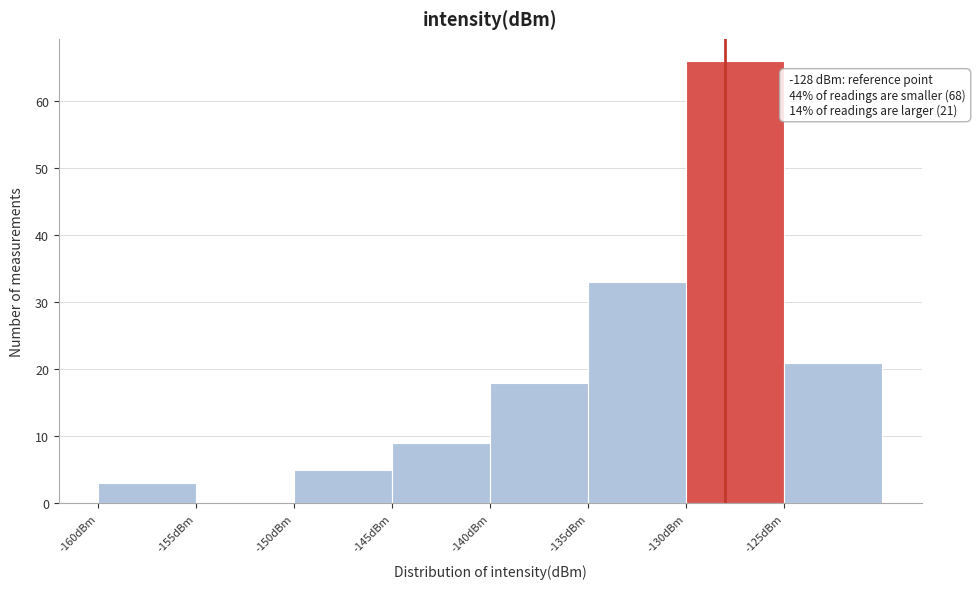

Over which range of the x-axis is the bar tallest?

-130 to -125